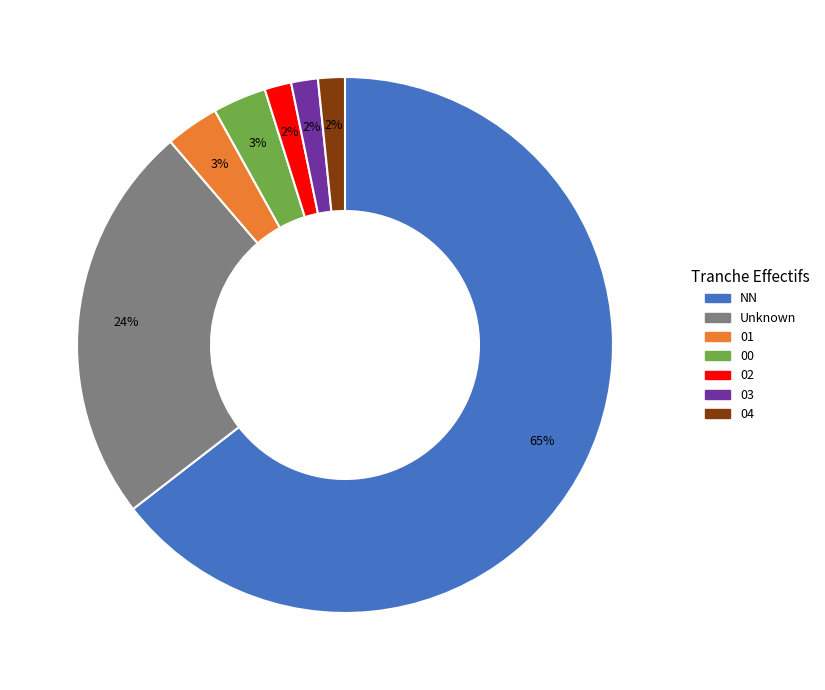

True or false: 01 accounts for 3% of the total.

True